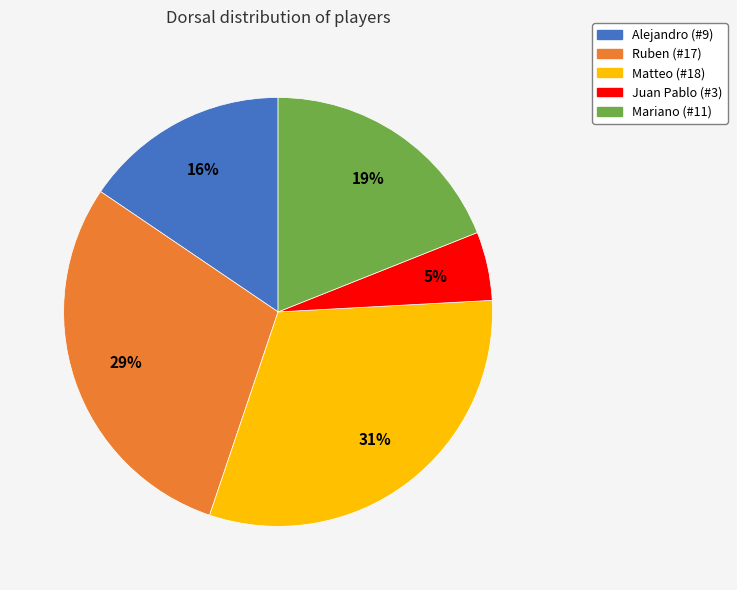

How many segments does this pie chart have?

5